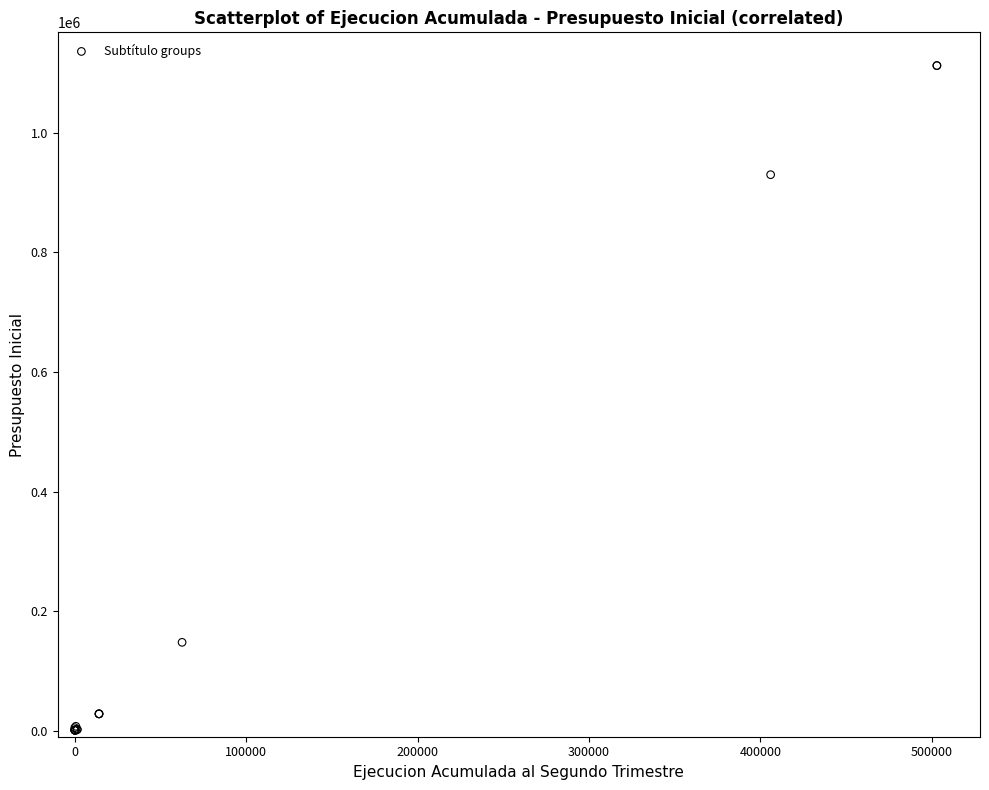

What Y value in the scatter plot is closest to 556513?

930061